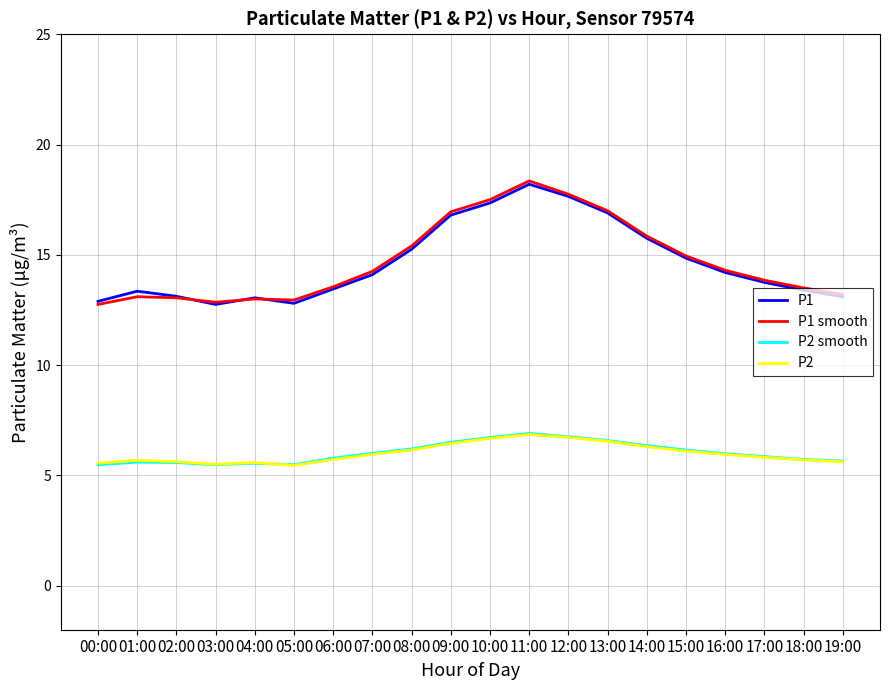

What is the smallest value displayed?

5.5